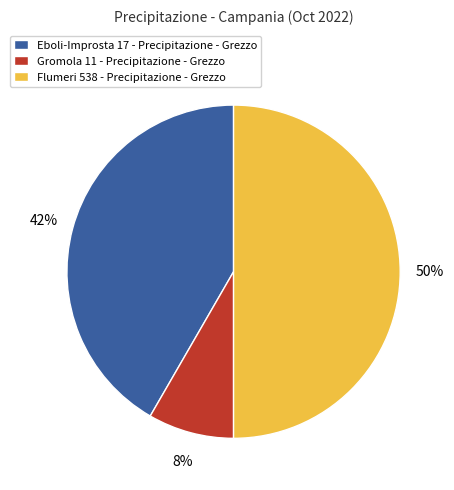

True or false: Eboli-Improsta 17 - Precipitazione - Grezzo accounts for 42% of the total.

True